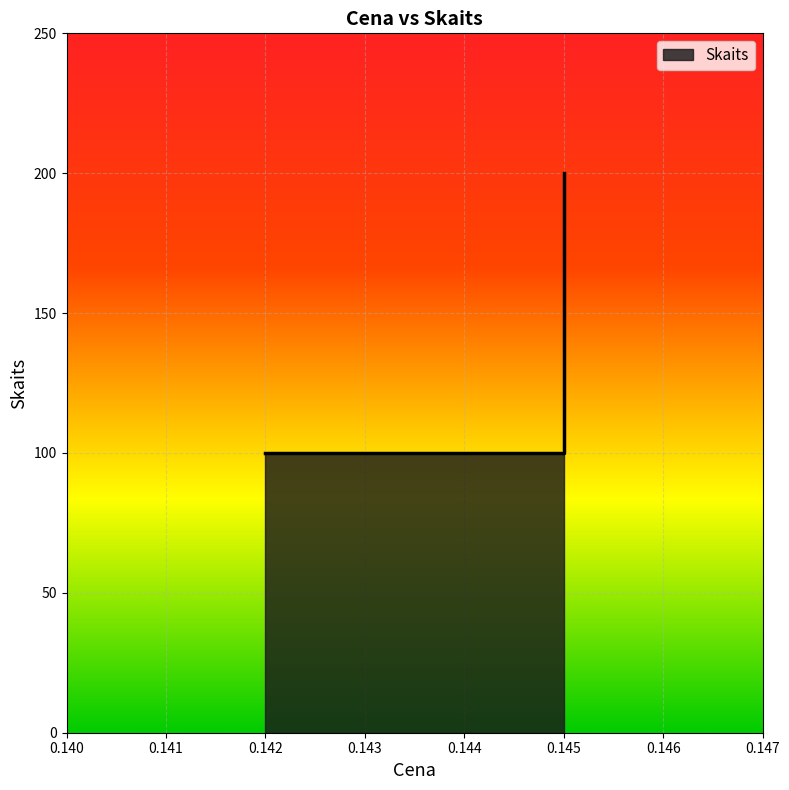

Reading left to right, extract all data points from this chart.

0.142=100	0.145=200	0.145=100